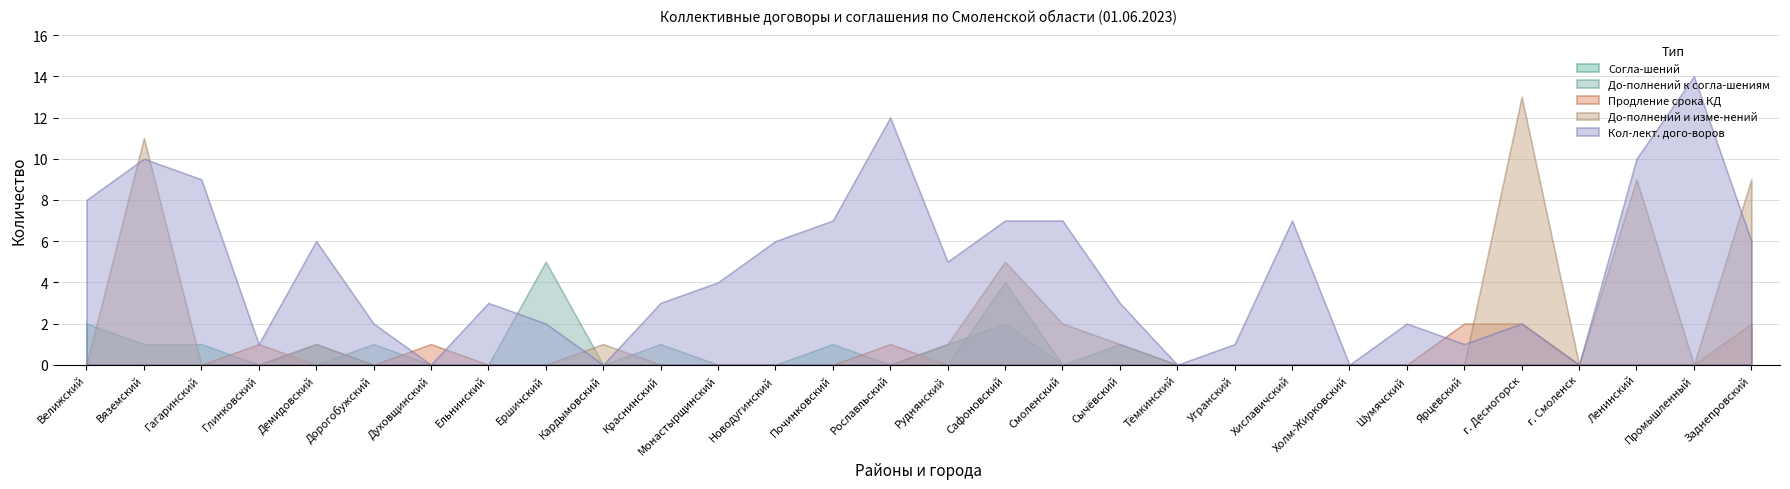

Reading right to left, extract all data points from this chart.

Согла-шений: Заднепровский=0	Промышленный=0	Ленинский=0	г. Смоленск=0	г. Десногорск=0	Ярцевский=0	Шумячский=0	Холм-Жирковский=0	Хиславичский=0	Угранский=0	Тёмкинский=0	Сычёвский=1	Смоленский=0	Сафоновский=2	Руднянский=1	Рославльский=0	Починковский=1	Новодугинский=0	Монастырщинский=0	Краснинский=0	Кардымовский=0	Ершичский=0	Ельнинский=0	Духовщинский=0	Дорогобужский=0	Демидовский=1	Глинковский=0	Гагаринский=1	Вяземский=1	Велижский=2
До-полнений к согла-шениям: Заднепровский=0	Промышленный=0	Ленинский=0	г. Смоленск=0	г. Десногорск=0	Ярцевский=0	Шумячский=0	Холм-Жирковский=0	Хиславичский=0	Угранский=0	Тёмкинский=0	Сычёвский=0	Смоленский=0	Сафоновский=4	Руднянский=0	Рославльский=0	Починковский=0	Новодугинский=0	Монастырщинский=0	Краснинский=1	Кардымовский=0	Ершичский=5	Ельнинский=0	Духовщинский=0	Дорогобужский=1	Демидовский=0	Глинковский=0	Гагаринский=0	Вяземский=0	Велижский=0
Продление срока КД: Заднепровский=2	Промышленный=0	Ленинский=0	г. Смоленск=0	г. Десногорск=2	Ярцевский=2	Шумячский=0	Холм-Жирковский=0	Хиславичский=0	Угранский=0	Тёмкинский=0	Сычёвский=0	Смоленский=0	Сафоновский=0	Руднянский=0	Рославльский=1	Починковский=0	Новодугинский=0	Монастырщинский=0	Краснинский=0	Кардымовский=0	Ершичский=0	Ельнинский=0	Духовщинский=1	Дорогобужский=0	Демидовский=0	Глинковский=1	Гагаринский=0	Вяземский=0	Велижский=0
До-полнений и изме-нений: Заднепровский=9	Промышленный=0	Ленинский=9	г. Смоленск=0	г. Десногорск=13	Ярцевский=0	Шумячский=0	Холм-Жирковский=0	Хиславичский=0	Угранский=0	Тёмкинский=0	Сычёвский=1	Смоленский=2	Сафоновский=5	Руднянский=1	Рославльский=0	Починковский=0	Новодугинский=0	Монастырщинский=0	Краснинский=0	Кардымовский=1	Ершичский=0	Ельнинский=0	Духовщинский=0	Дорогобужский=0	Демидовский=1	Глинковский=0	Гагаринский=0	Вяземский=11	Велижский=0
Кол-лект. дого-воров: Заднепровский=6	Промышленный=14	Ленинский=10	г. Смоленск=0	г. Десногорск=2	Ярцевский=1	Шумячский=2	Холм-Жирковский=0	Хиславичский=7	Угранский=1	Тёмкинский=0	Сычёвский=3	Смоленский=7	Сафоновский=7	Руднянский=5	Рославльский=12	Починковский=7	Новодугинский=6	Монастырщинский=4	Краснинский=3	Кардымовский=0	Ершичский=2	Ельнинский=3	Духовщинский=0	Дорогобужский=2	Демидовский=6	Глинковский=1	Гагаринский=9	Вяземский=10	Велижский=8